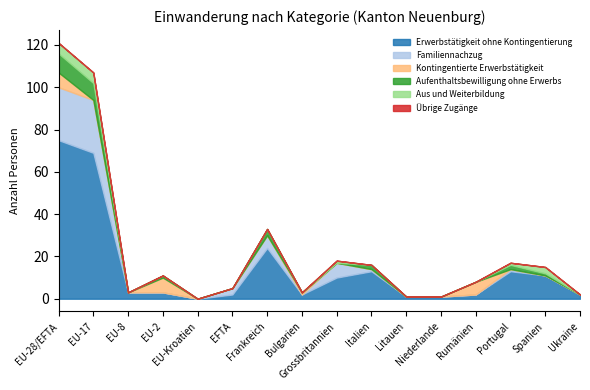

Rank the categories by Aufenthaltsbewilligung ohne Erwerbs value from highest to lowest.

EU-28/EFTA, EU-17, Frankreich, Italien, Portugal, EU-2, Spanien, EU-8, EU-Kroatien, EFTA, Bulgarien, Grossbritannien, Litauen, Niederlande, Rumänien, Ukraine